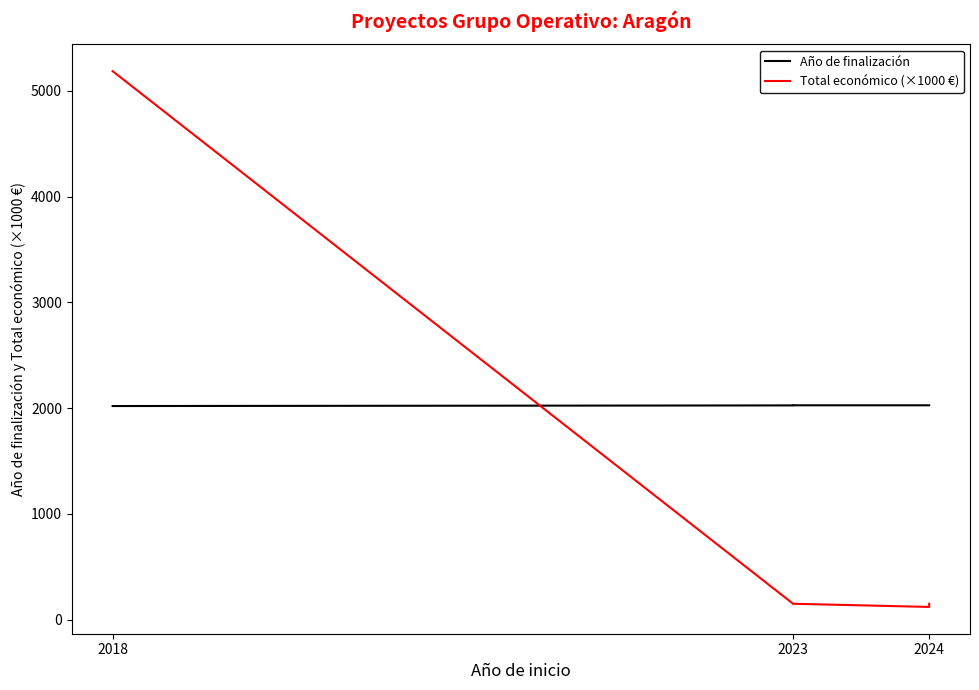

What are all the series names shown in the legend?

Año de finalización, Total económico (×1000 €)